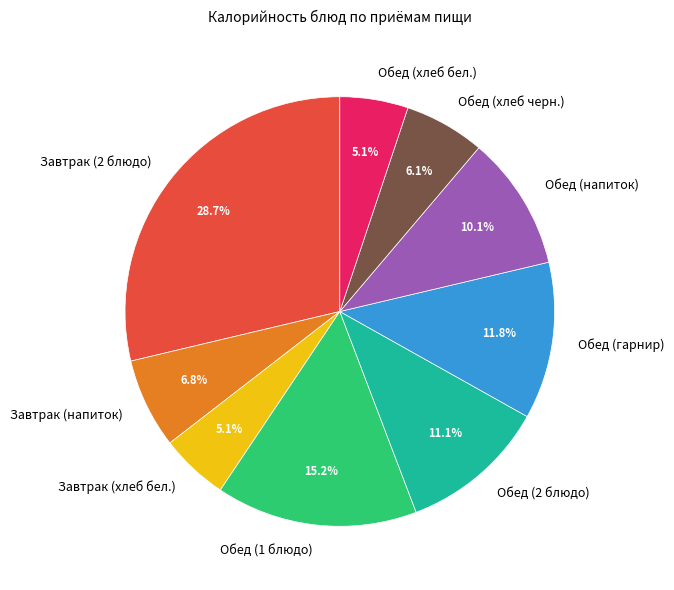

To the nearest percent, what is the combined percentage of Завтрак (хлеб бел.) and Обед (2 блюдо)?

16%